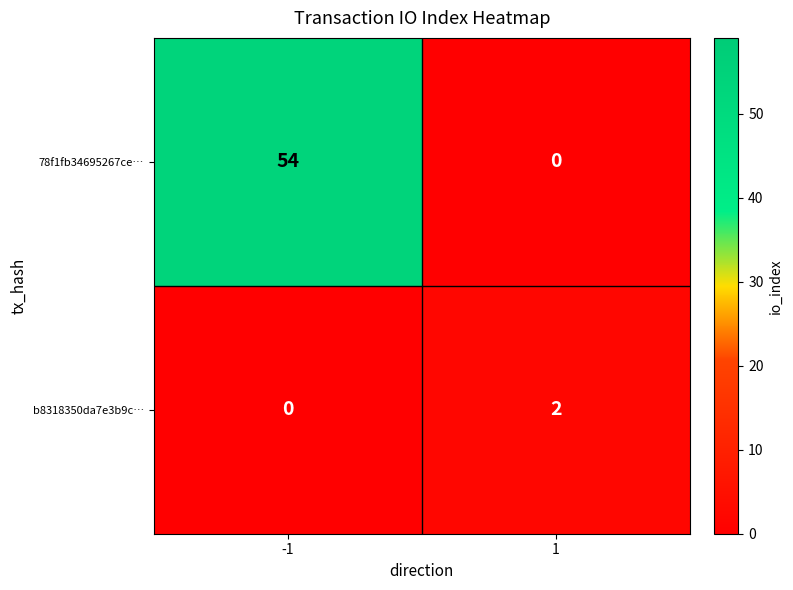

Reading left to right, list all the values displayed in this chart.

78f1fb34695267ce…: 54	0
b8318350da7e3b9c…: 0	2